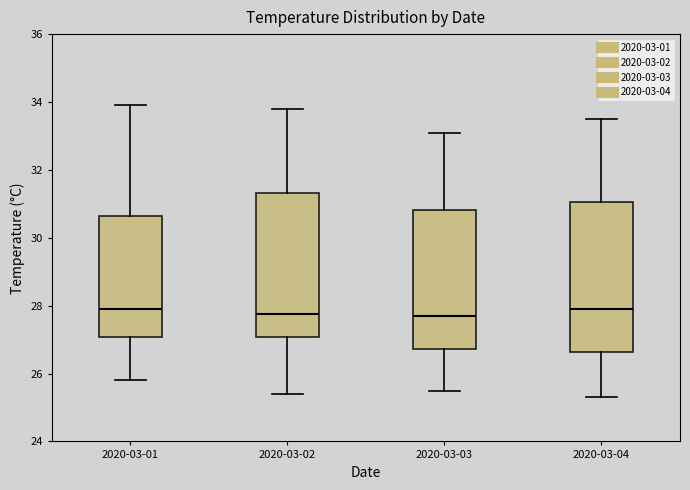

Reading left to right, transcribe this box plot: for each box, give where its median line is, the range the box spans, and where its two whiskers end, as read against the y-axis. The values are not printed on the chart, so give them approximately, as read against the axis.

2020-03-01: median 28.0, box 27.0 to 30.6, whiskers 25.8 to 34.0
2020-03-02: median 27.8, box 27.0 to 31.4, whiskers 25.4 to 33.8
2020-03-03: median 27.8, box 26.8 to 30.8, whiskers 25.6 to 33.2
2020-03-04: median 28.0, box 26.6 to 31.0, whiskers 25.4 to 33.6